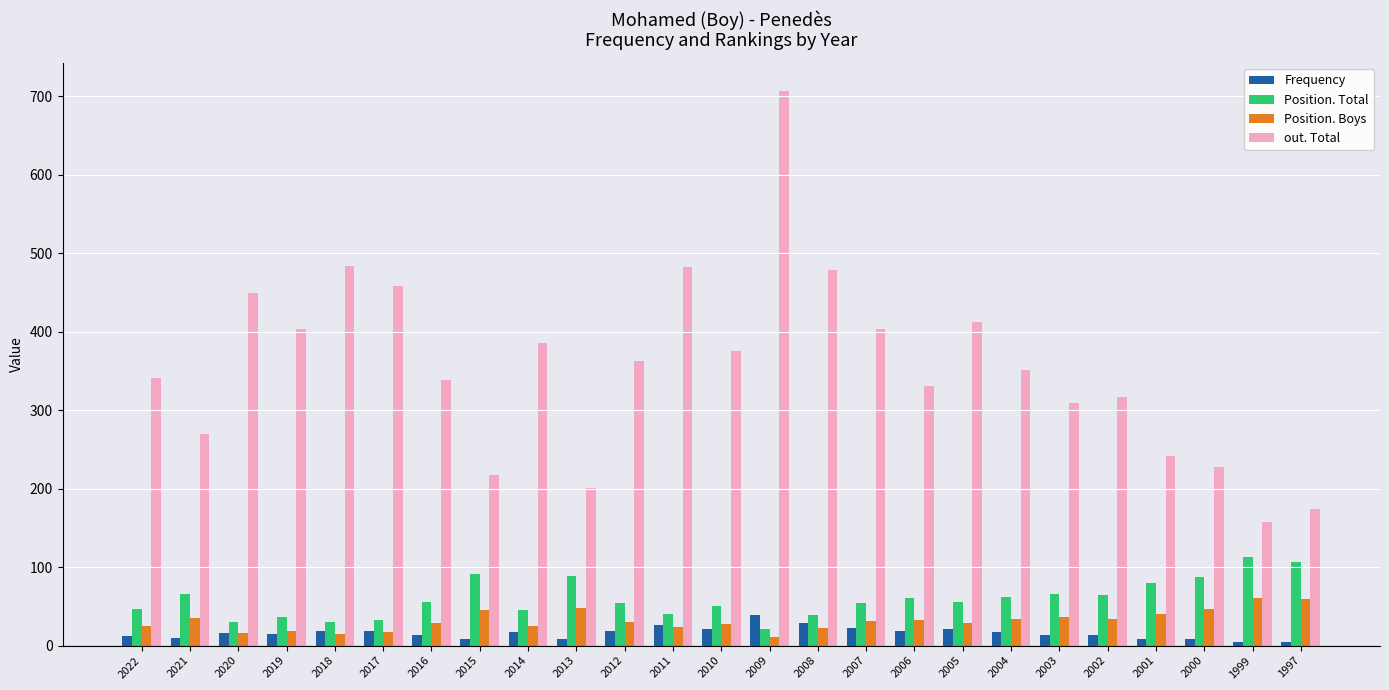

What is the difference between the second highest and minimum values in the out. Total series?

327